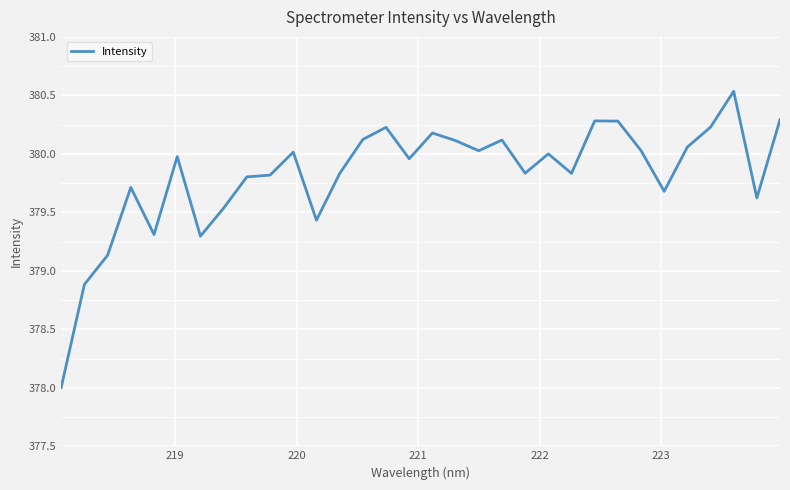

What is the difference between the maximum and minimum values?

2.5